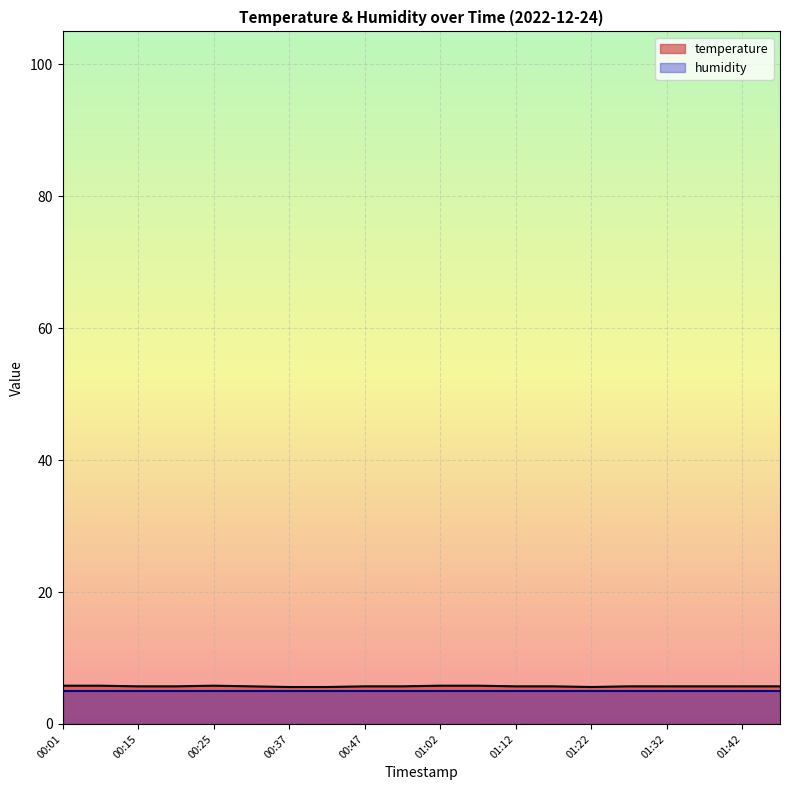

True or false: the data shows 3.5 at 01:32.

False